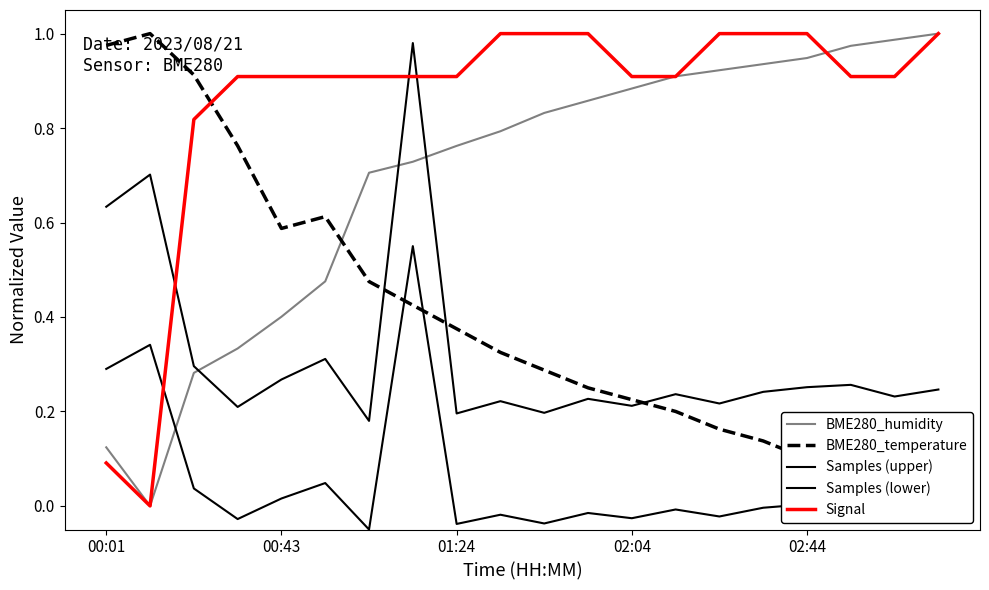

How many negative values does the Samples (lower) series have?

12